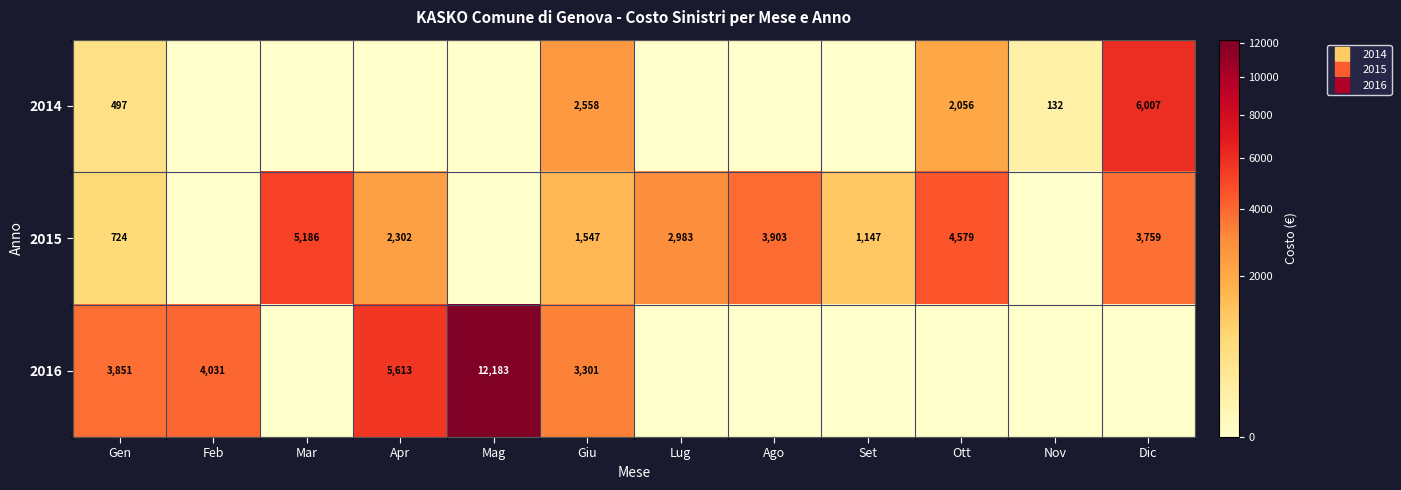

What is the difference between the highest and lowest values at Nov?

132.4